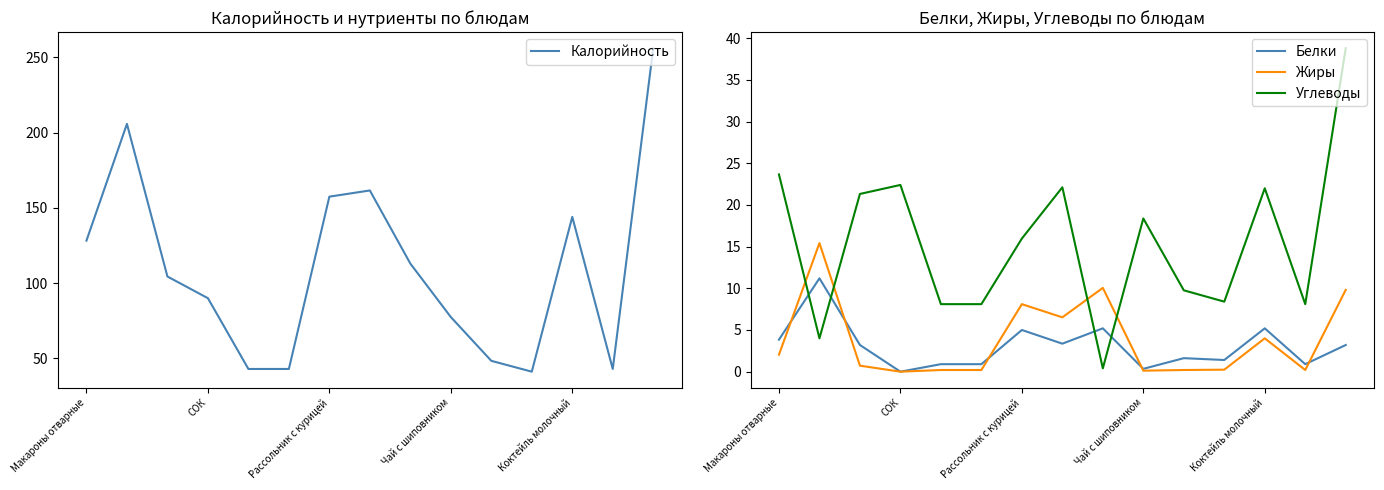

What is the highest value of the Калорийность series?

256.0